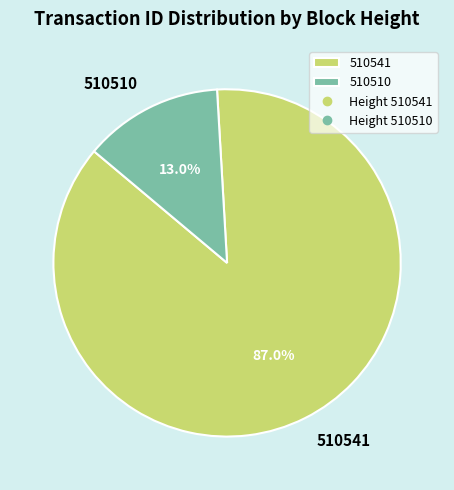

Count the number of slices in the pie.

2